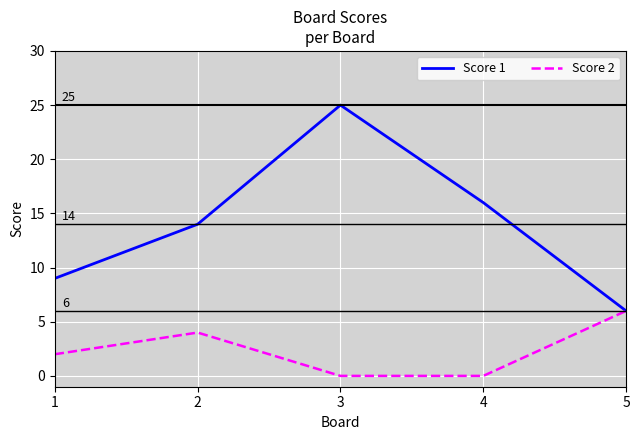

What is the difference between the maximum and minimum values in the Score 1 series?

19